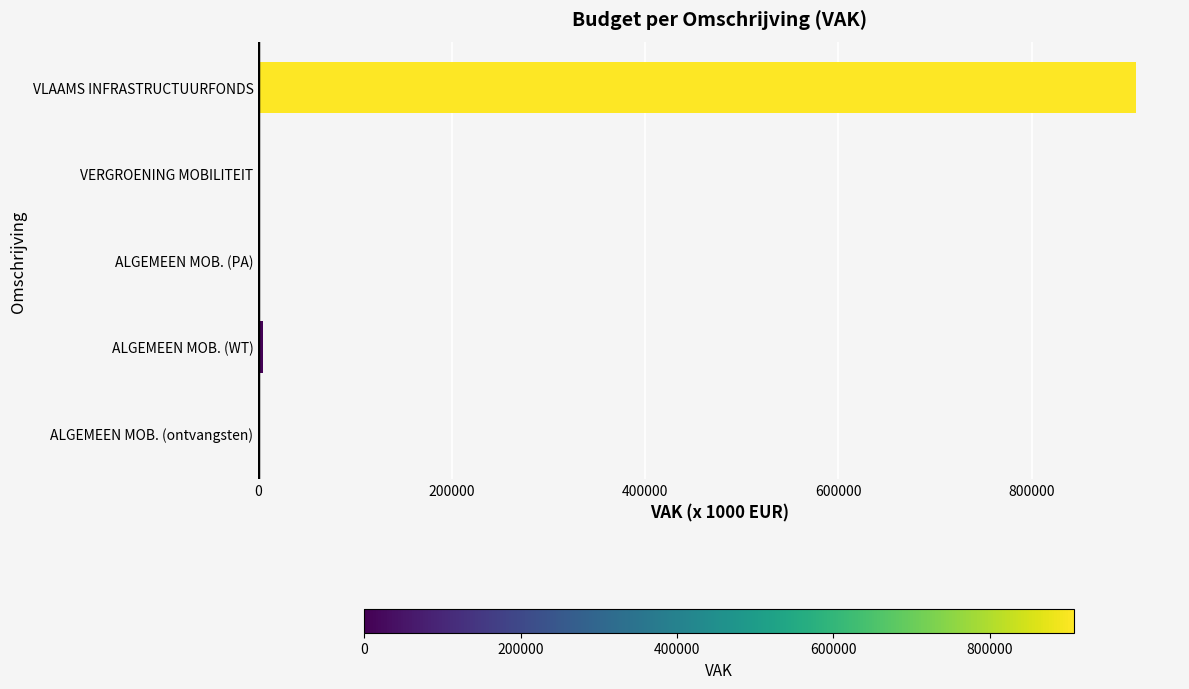

Count the number of data series in this chart.

1